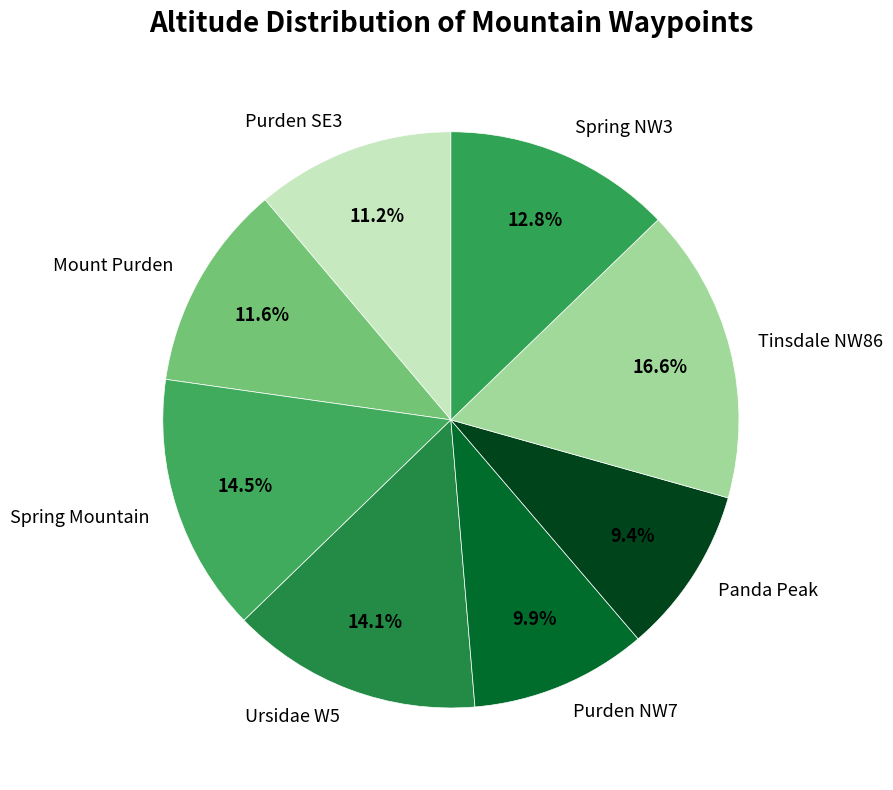

What percentage is NOT represented by Purden SE3?

88.8%